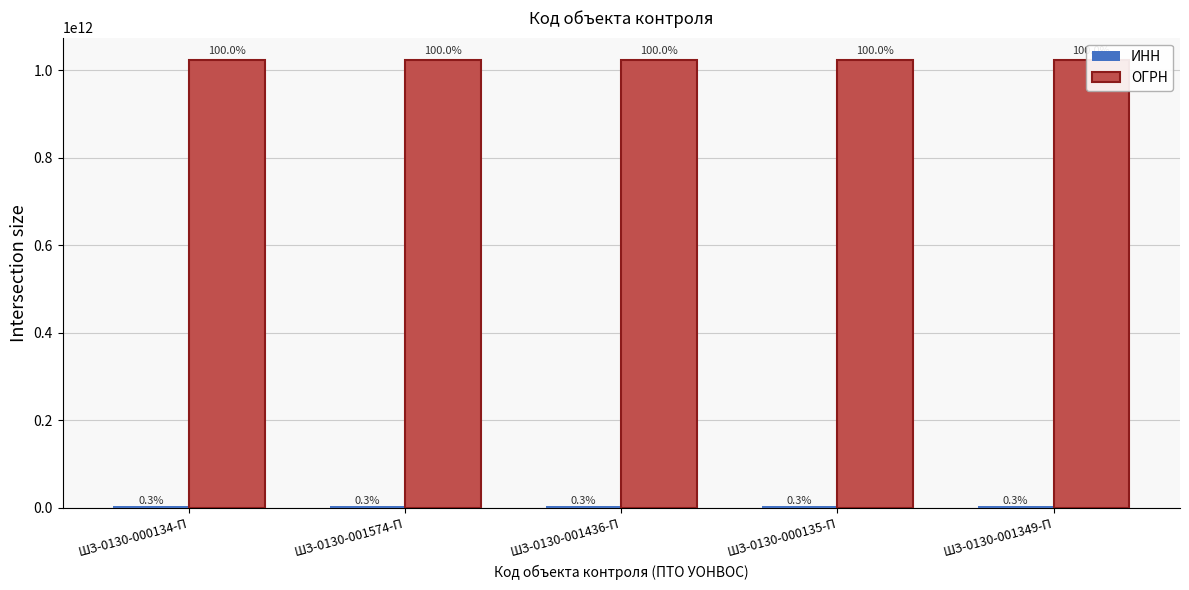

How many groups of bars are there?

5